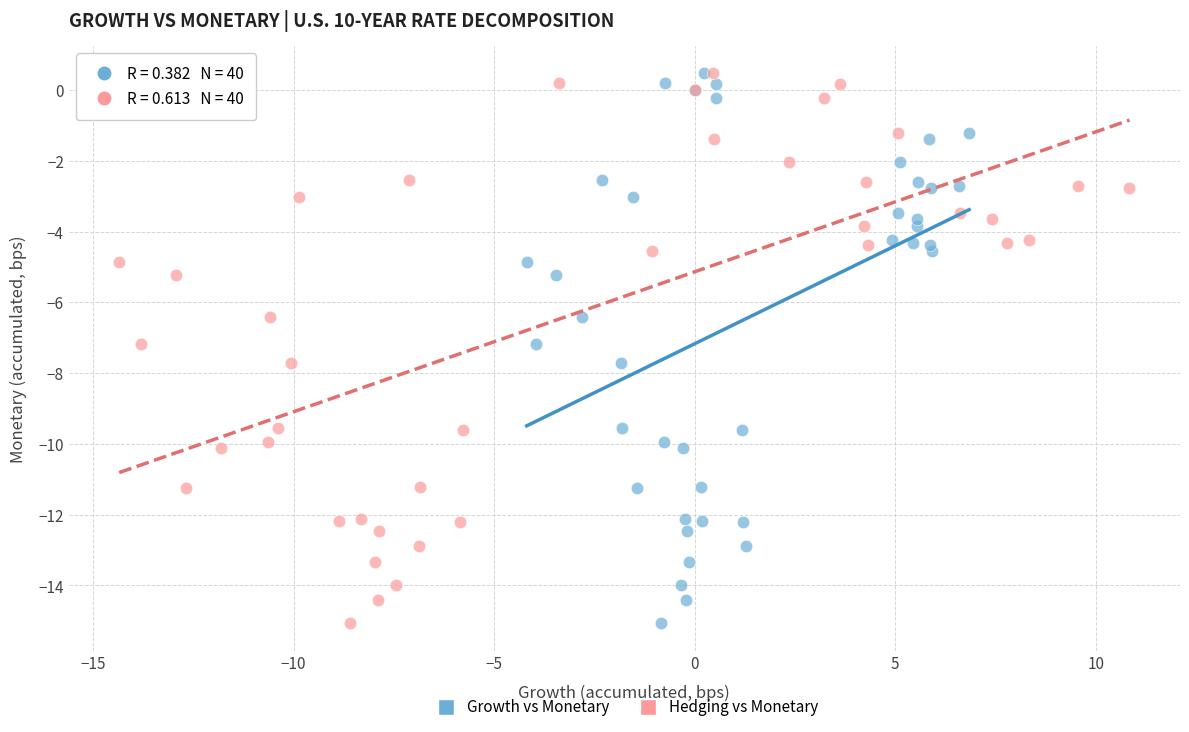

What are all the series names shown in the legend?

Growth vs Monetary, Hedging vs Monetary